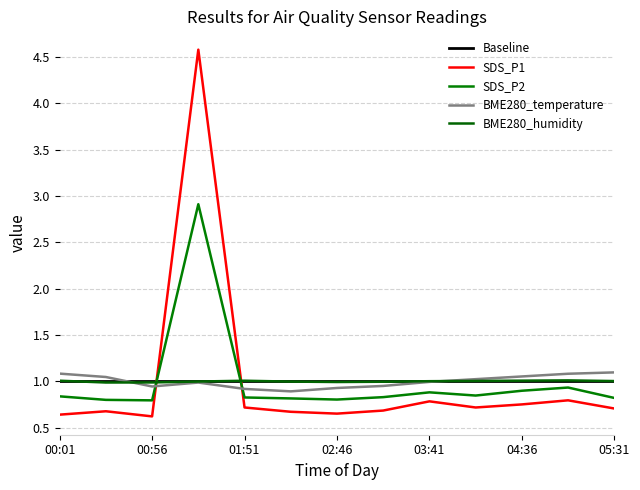

At which category is the sum across all series the highest?

01:22